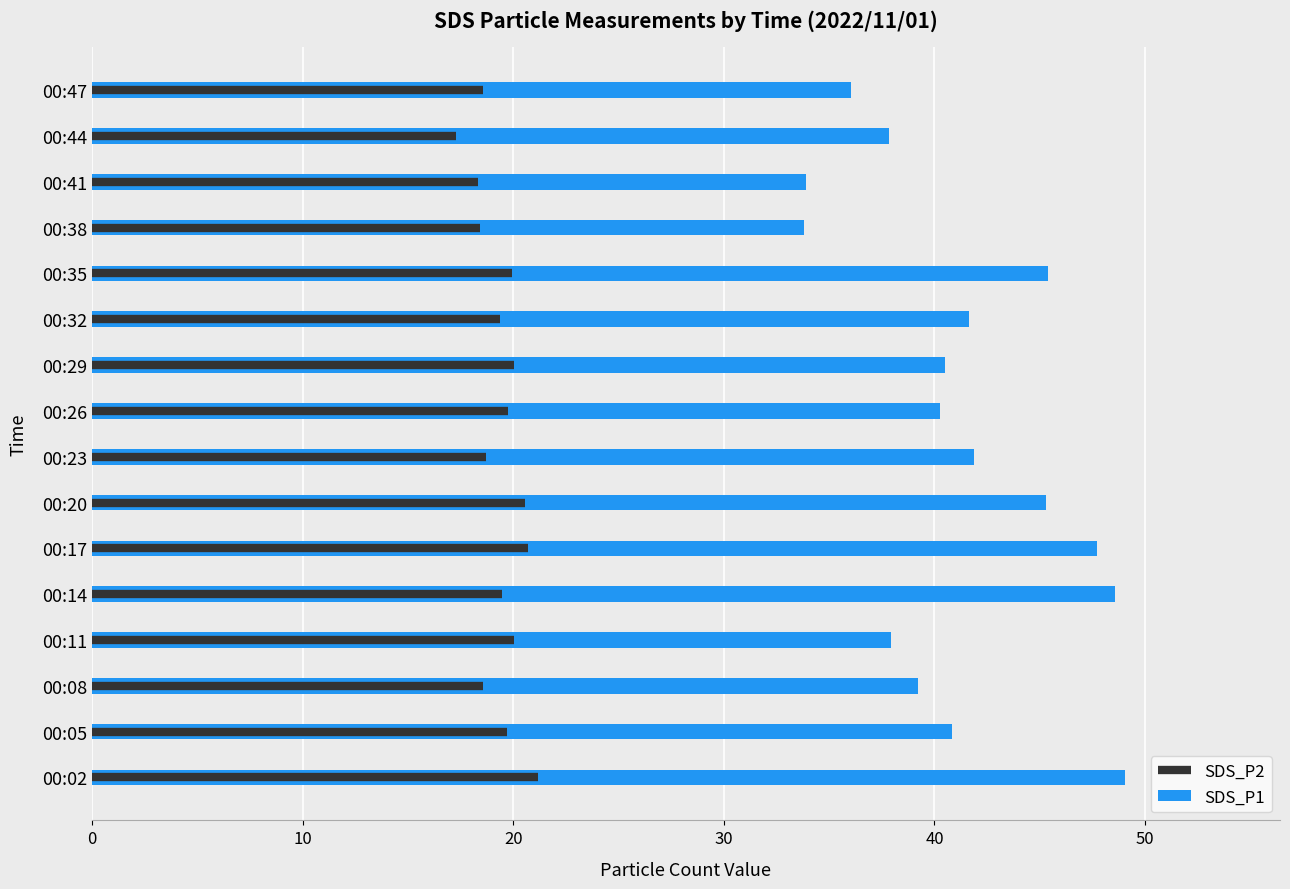

Is it true that the value at 00:38 is 33.8?

True